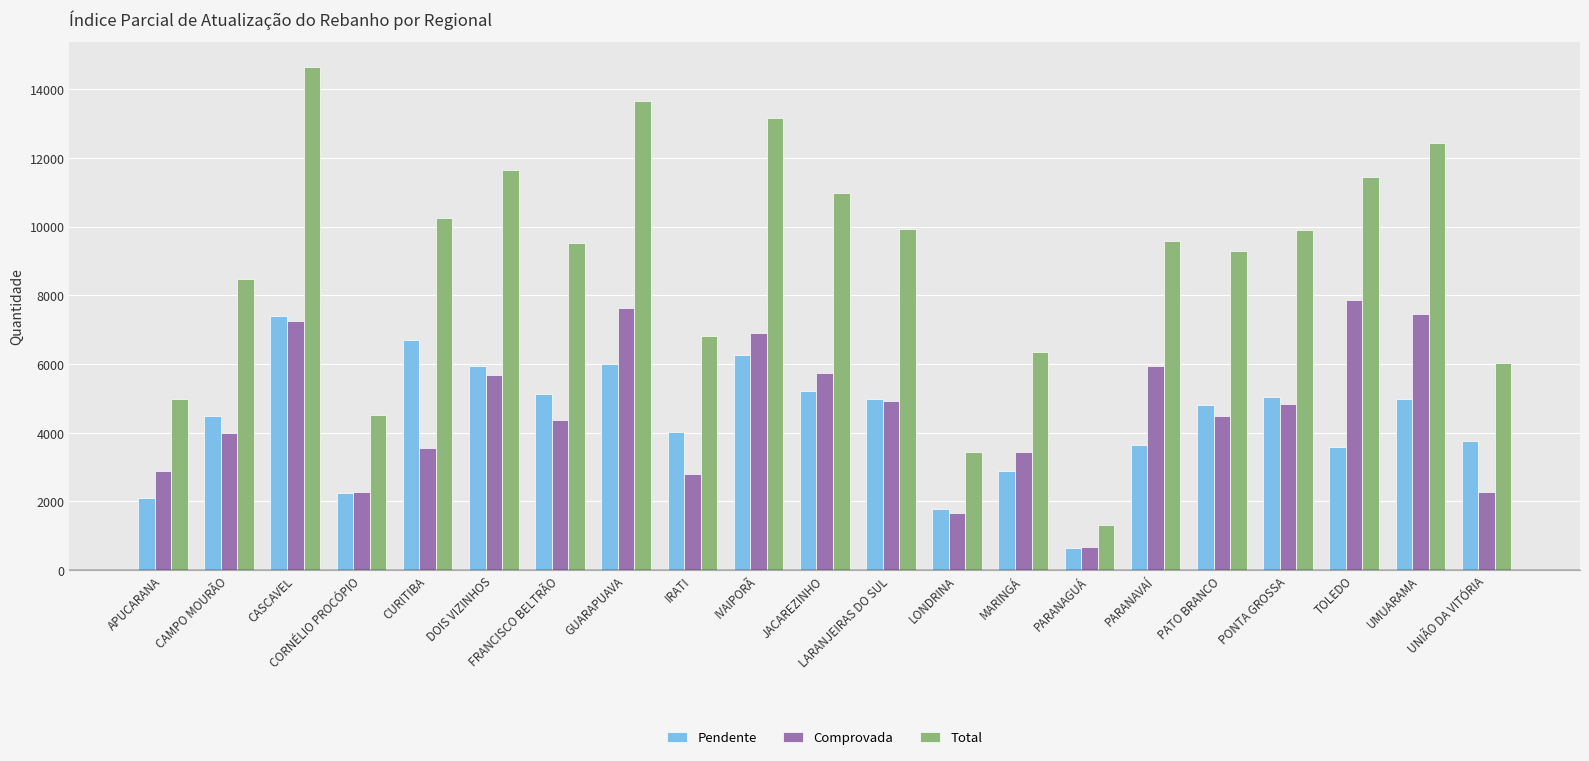

At how many categories does at least one series exceed 8043?

14